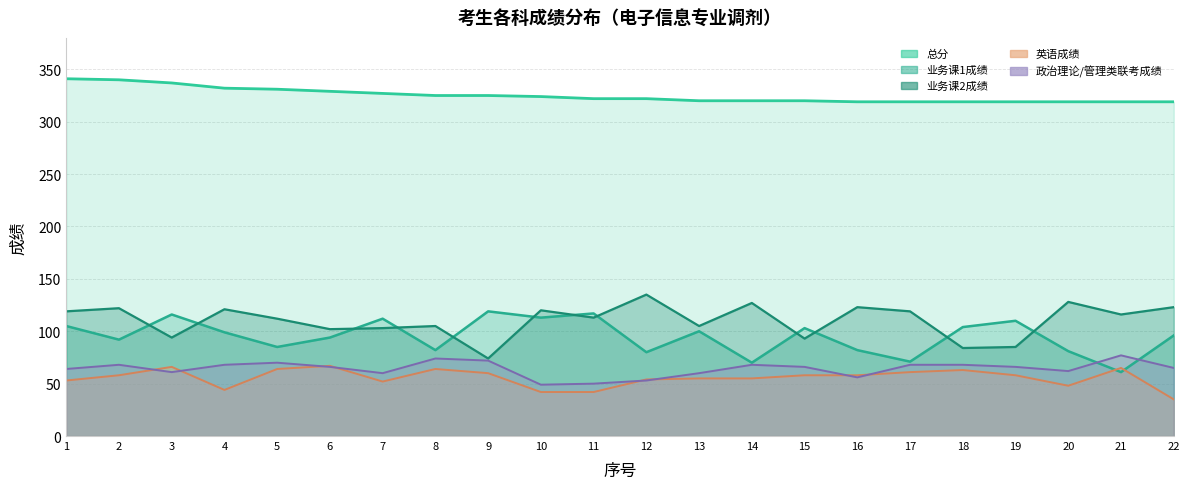

In 业务课1成绩, how many points are lower than both neighbors (excluding endpoints)?

8